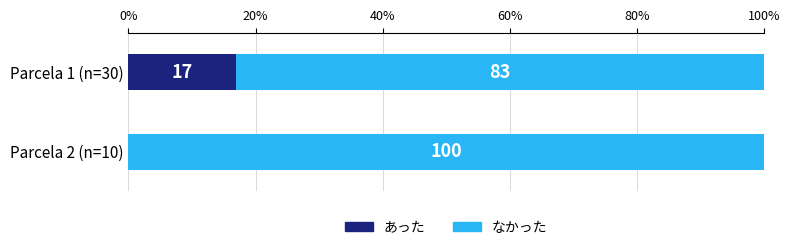

Is it true that あった equals 0 at Parcela 2 (n=10)?

True